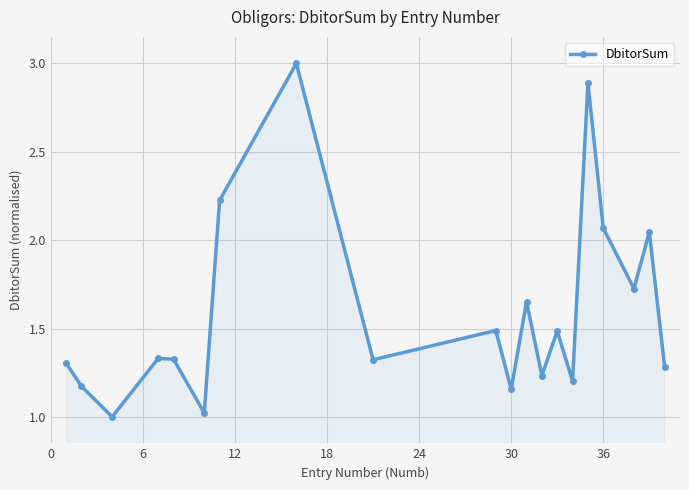

What is the sum of all values?

32.0